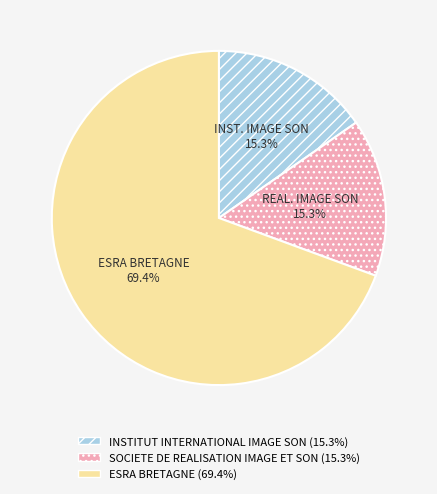

Does any single category account for the majority?

Yes